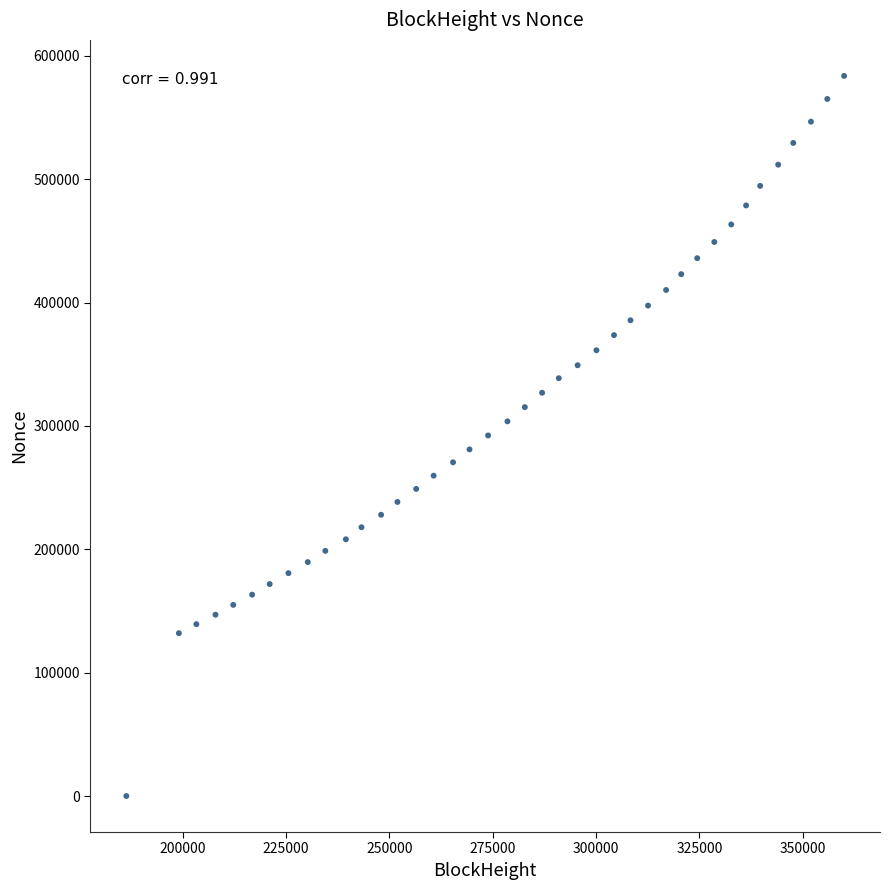

What is the range of Y values (max minus min)?

583818